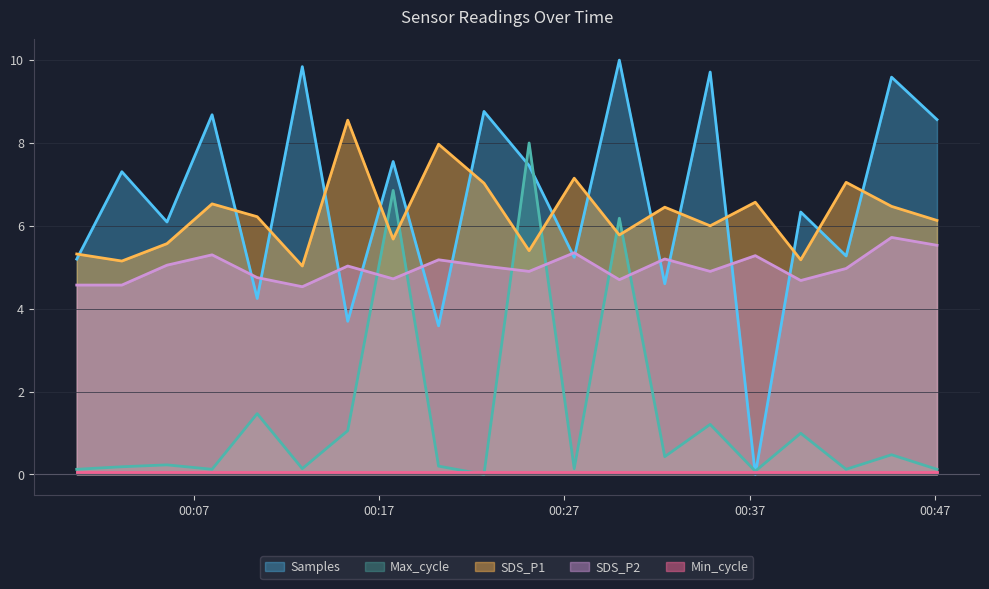

What is the greatest value displayed?

10.0